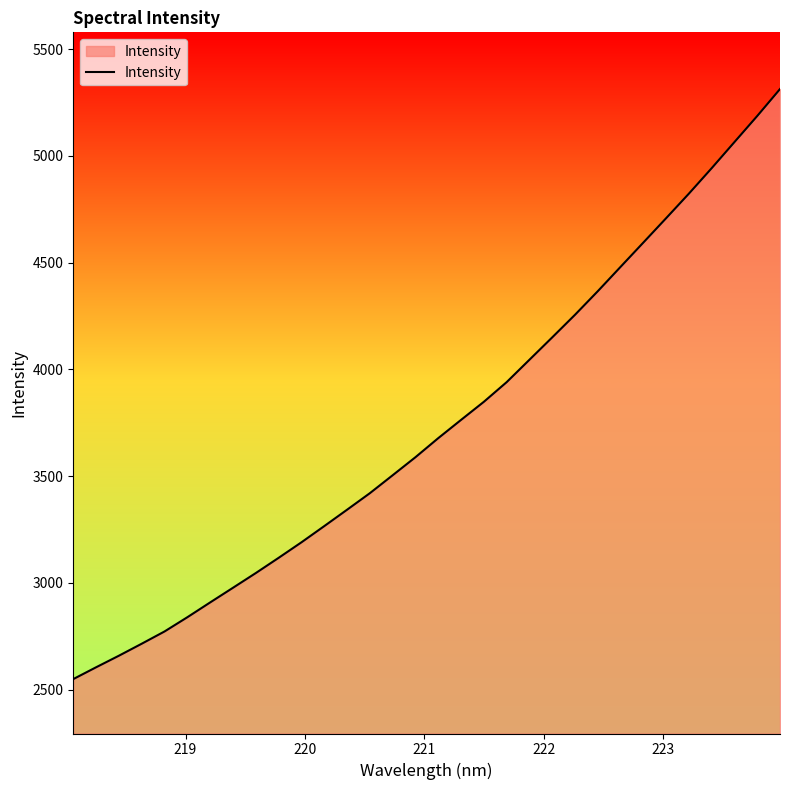

How many lines are shown in the chart?

1